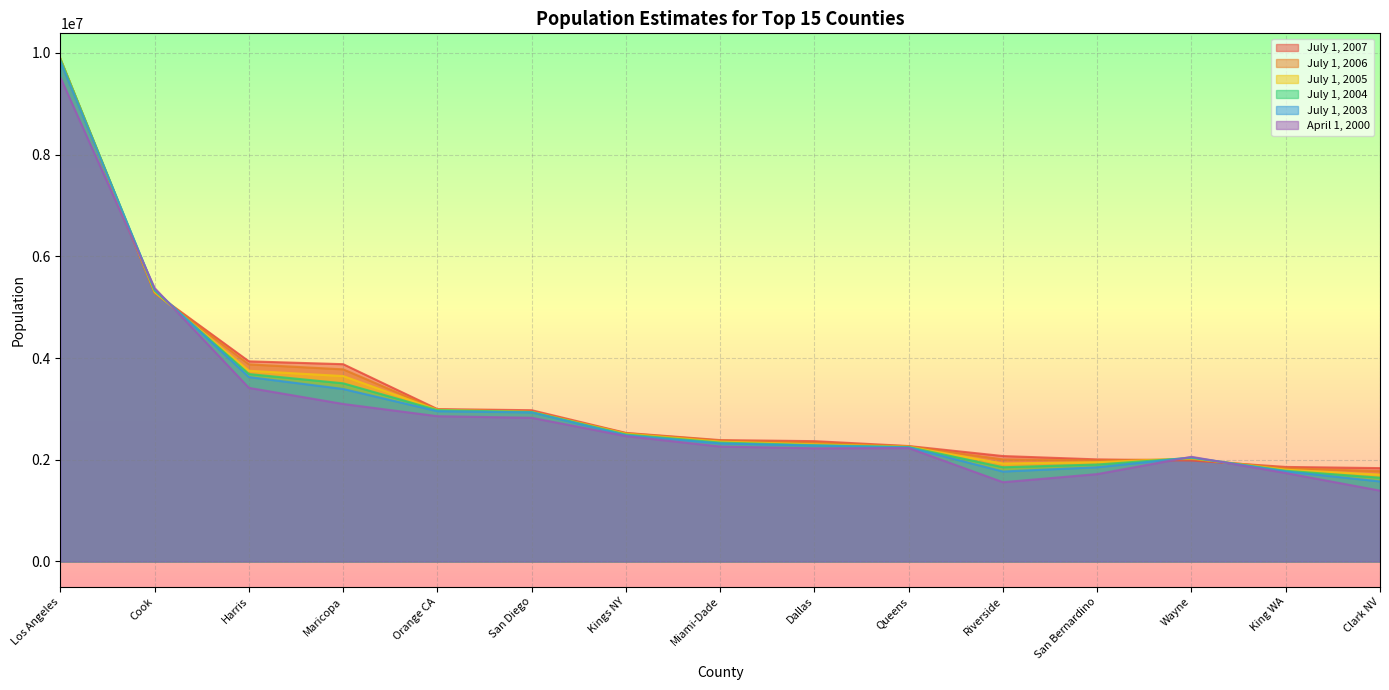

What is the difference between the maximum and minimum values in the April 1, 2000 series?

8125898